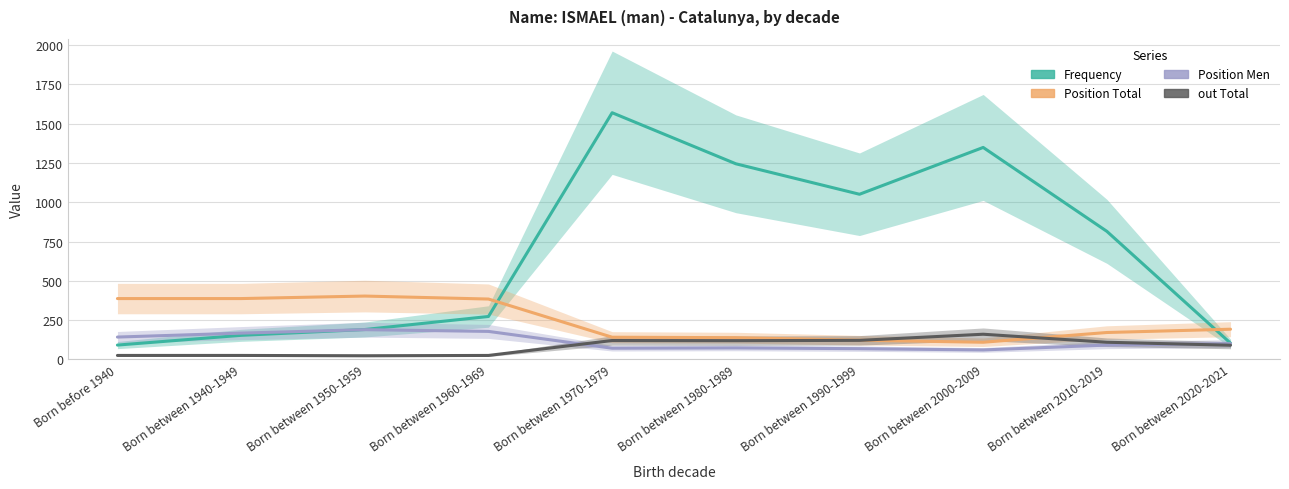

The out Total series shows 198 at Born between 1970-1979. True or false?

False